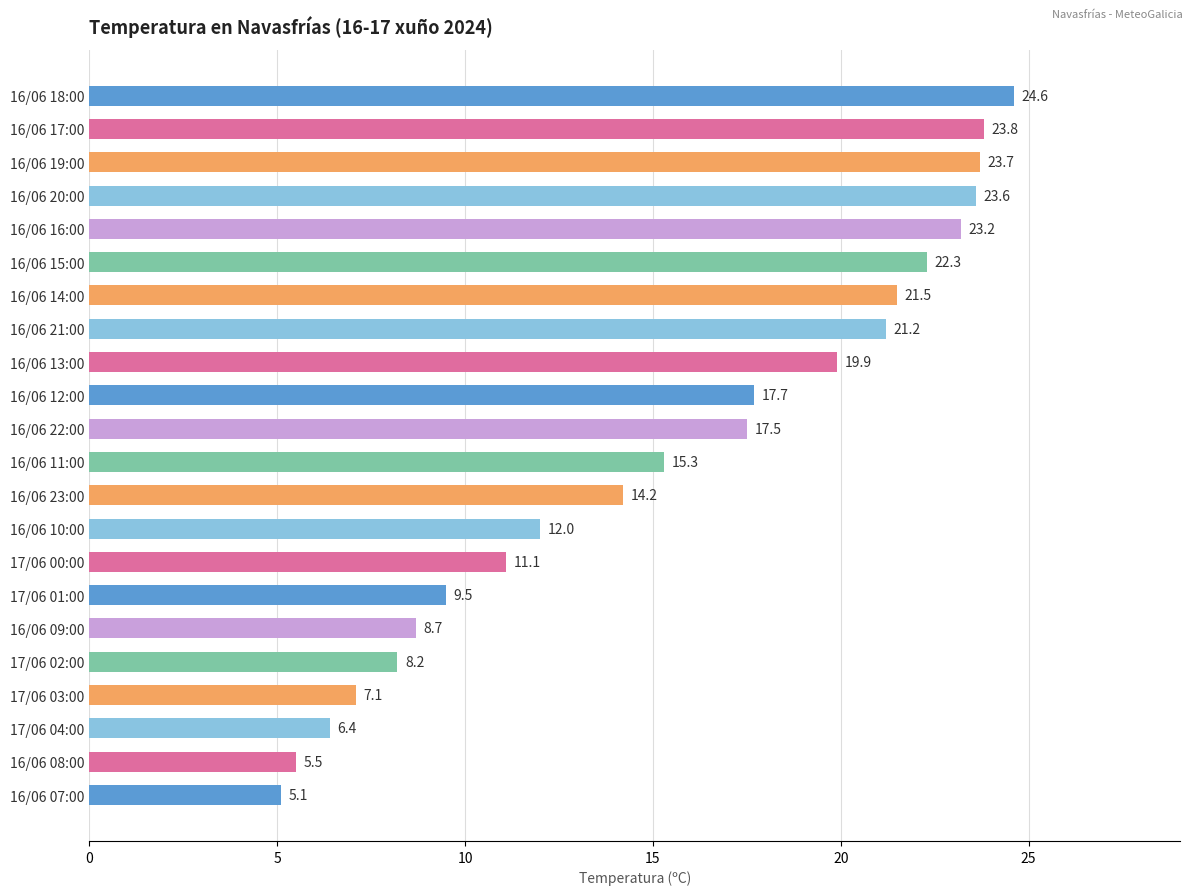

At which label is the value closest to 14?

16/06 23:00